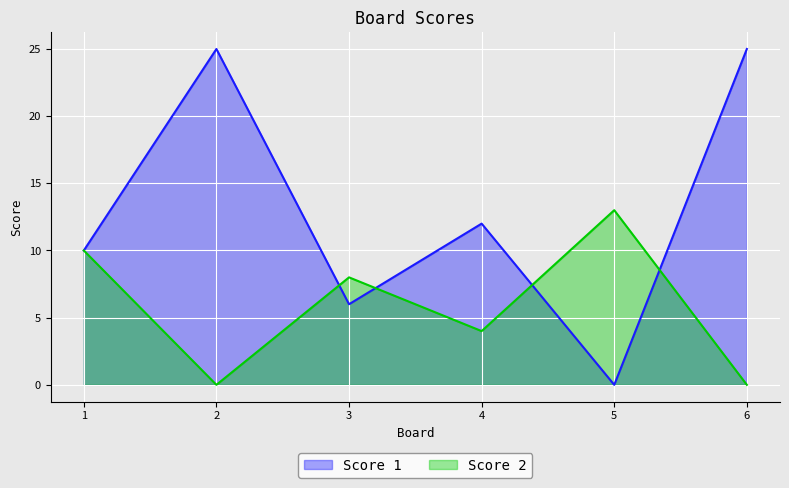

List the series in order of their overall mean, lowest first.

Score 2, Score 1